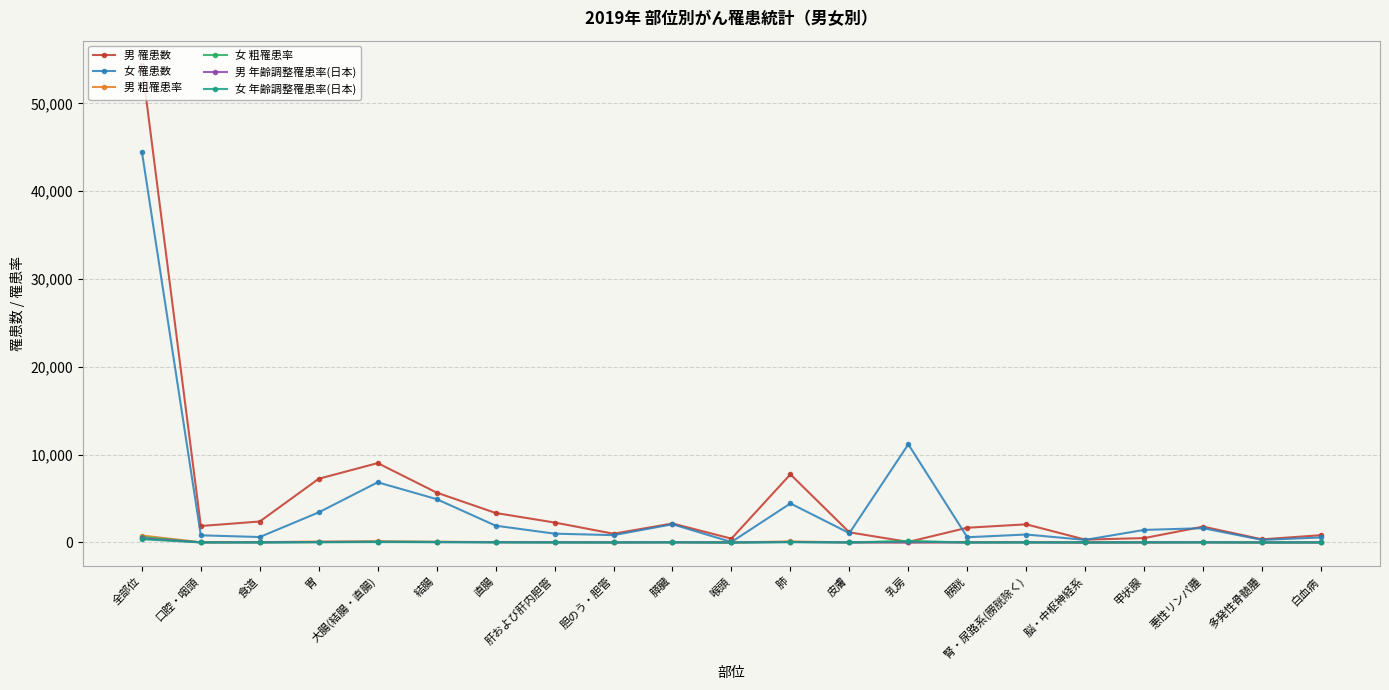

How many categories are shown in the chart?

21